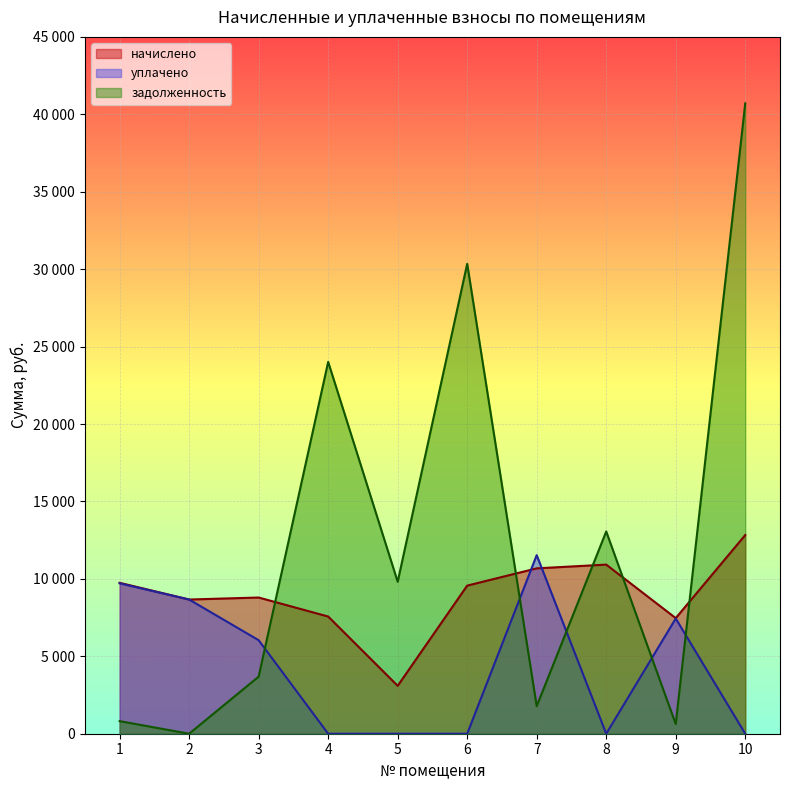

The value of задолженность at 6 is 40441.9. True or false?

False